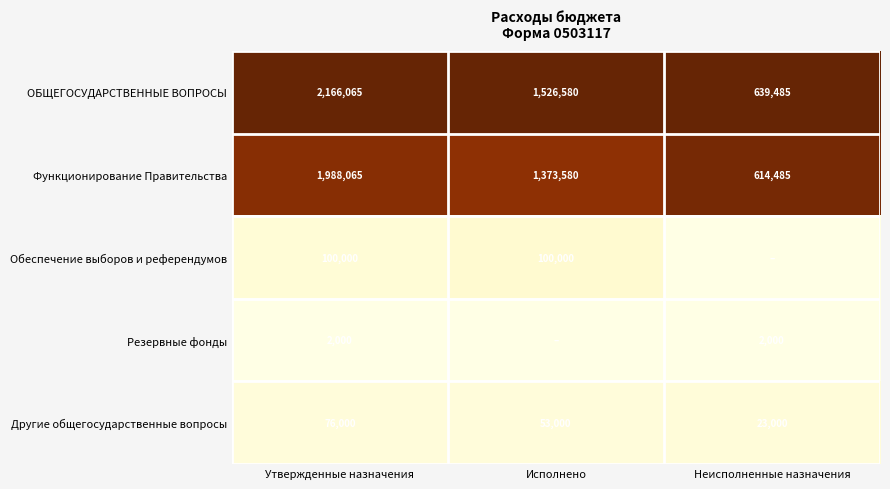

What is the difference between the highest and lowest values at Утвержденные назначения?

2164065